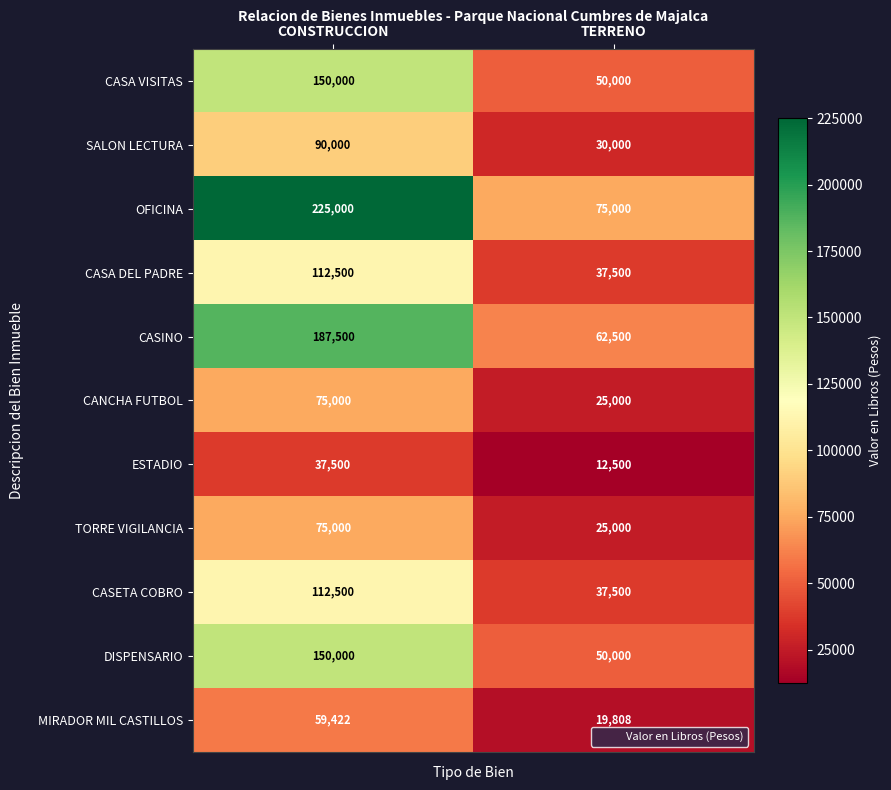

The OFICINA series shows 75000 at TERRENO. True or false?

True